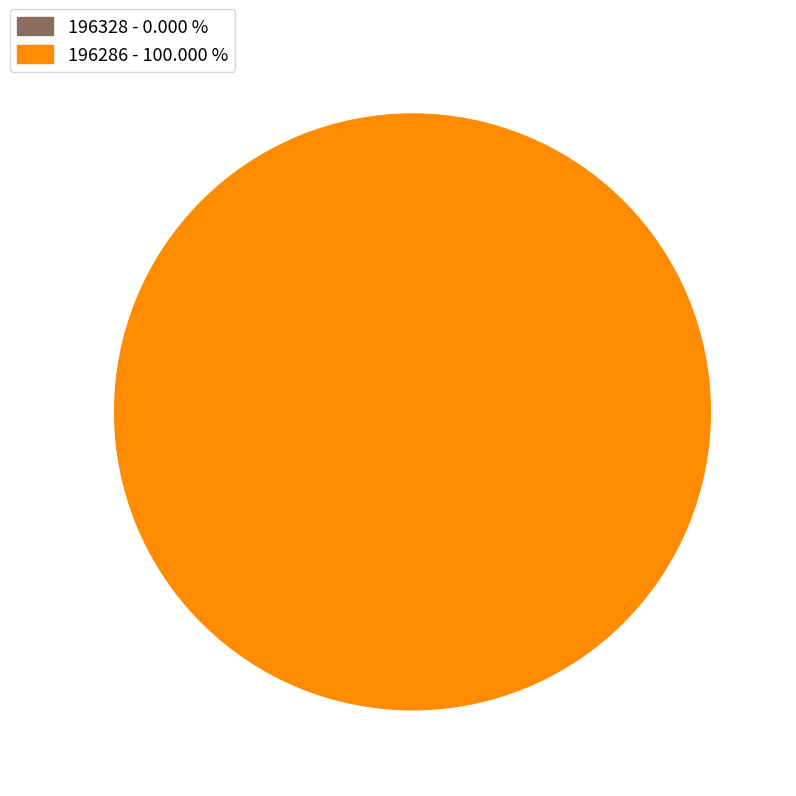

Is 196328 the majority of the pie?

No